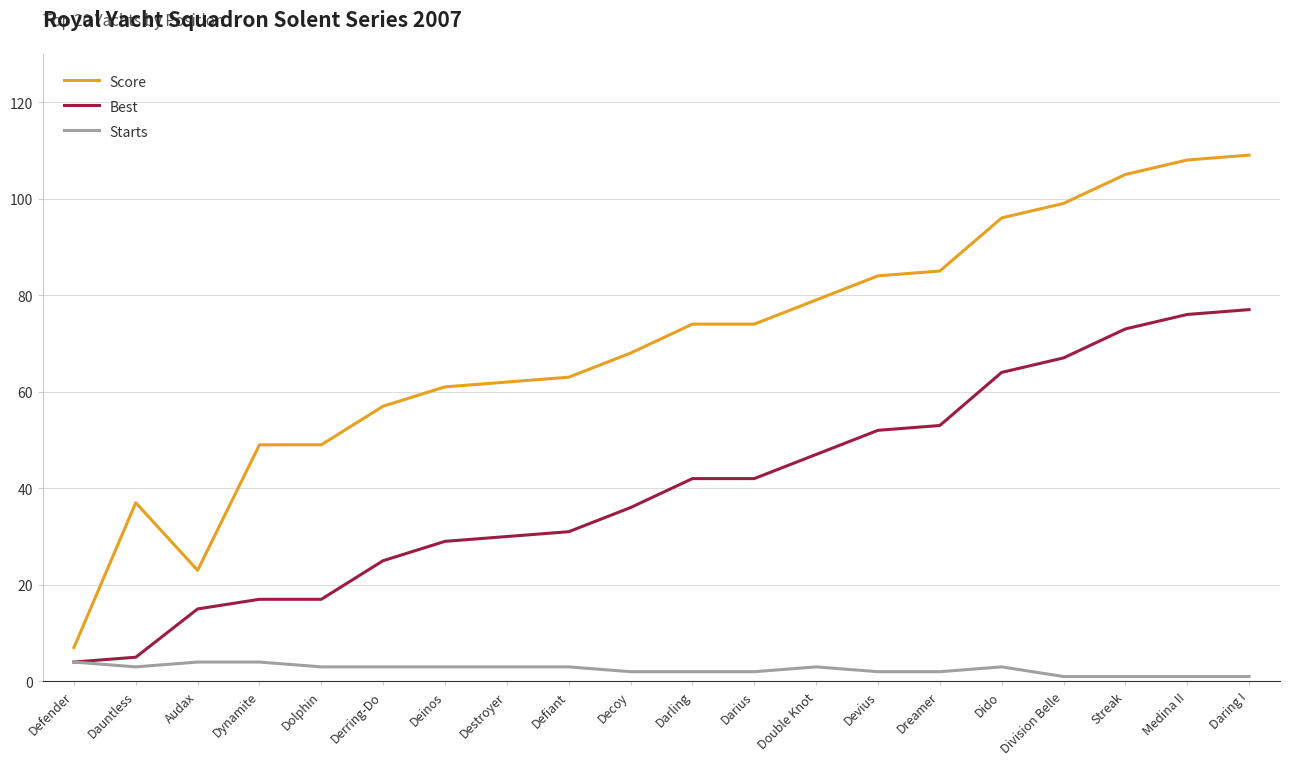

Reading left to right, what are all the values shown in this chart?

Score: Defender=7	Dauntless=37	Audax=23	Dynamite=49	Dolphin=49	Derring-Do=57	Deinos=61	Destroyer=62	Defiant=63	Decoy=68	Darling=74	Darius=74	Double Knot=79	Devius=84	Dreamer=85	Dido=96	Division Belle=99	Streak=105	Medina II=108	Daring I=109
Best: Defender=4	Dauntless=5	Audax=15	Dynamite=17	Dolphin=17	Derring-Do=25	Deinos=29	Destroyer=30	Defiant=31	Decoy=36	Darling=42	Darius=42	Double Knot=47	Devius=52	Dreamer=53	Dido=64	Division Belle=67	Streak=73	Medina II=76	Daring I=77
Starts: Defender=4	Dauntless=3	Audax=4	Dynamite=4	Dolphin=3	Derring-Do=3	Deinos=3	Destroyer=3	Defiant=3	Decoy=2	Darling=2	Darius=2	Double Knot=3	Devius=2	Dreamer=2	Dido=3	Division Belle=1	Streak=1	Medina II=1	Daring I=1